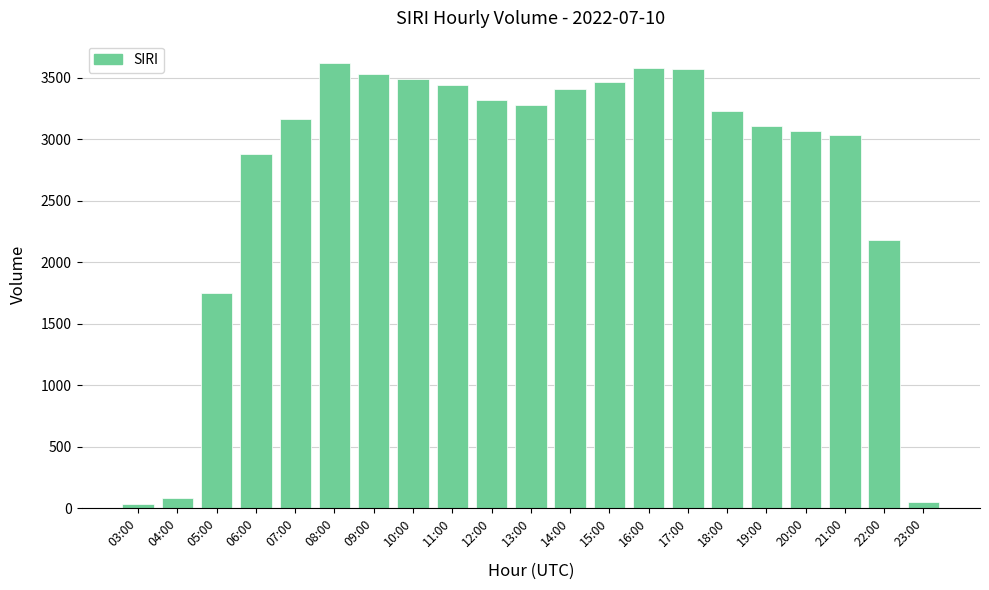

What is the ratio of the value at 11:00 to the value at 09:00?

1.0